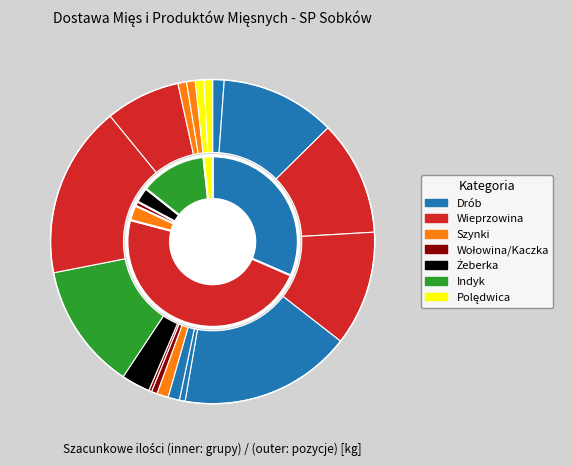

What percentage is the Parówki z fileta kurczaka slice, to the nearest percent?

1%